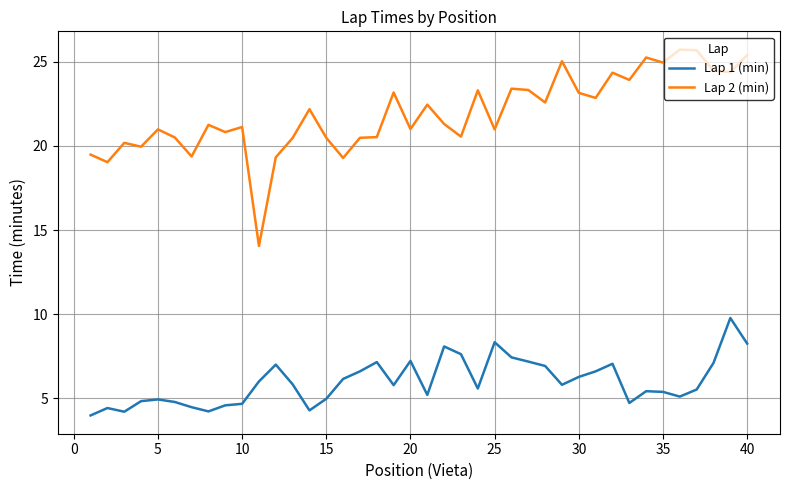

True or false: Lap 2 (min) and Lap 1 (min) cross at least once.

False